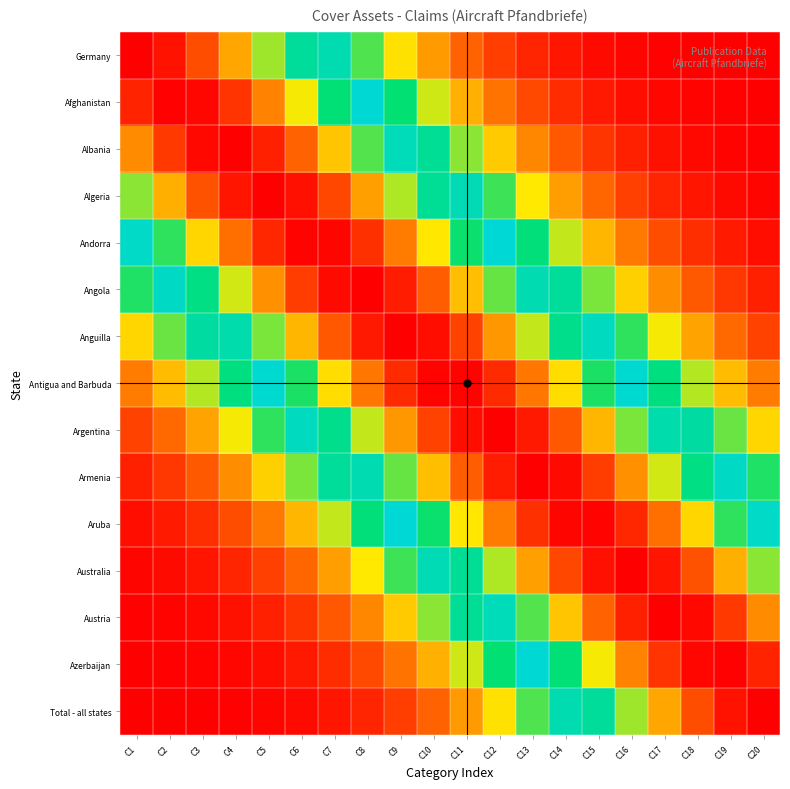

What is the total value across all series at C18?

6.3